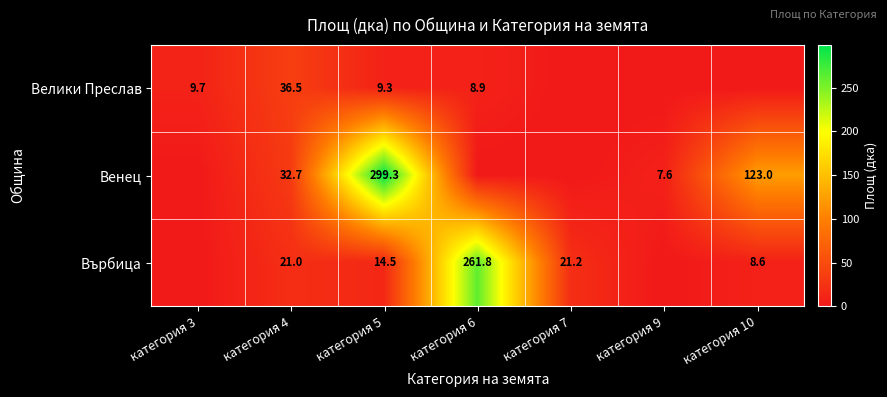

Is it true that Велики Преслав equals 9.3 at категория 5?

True